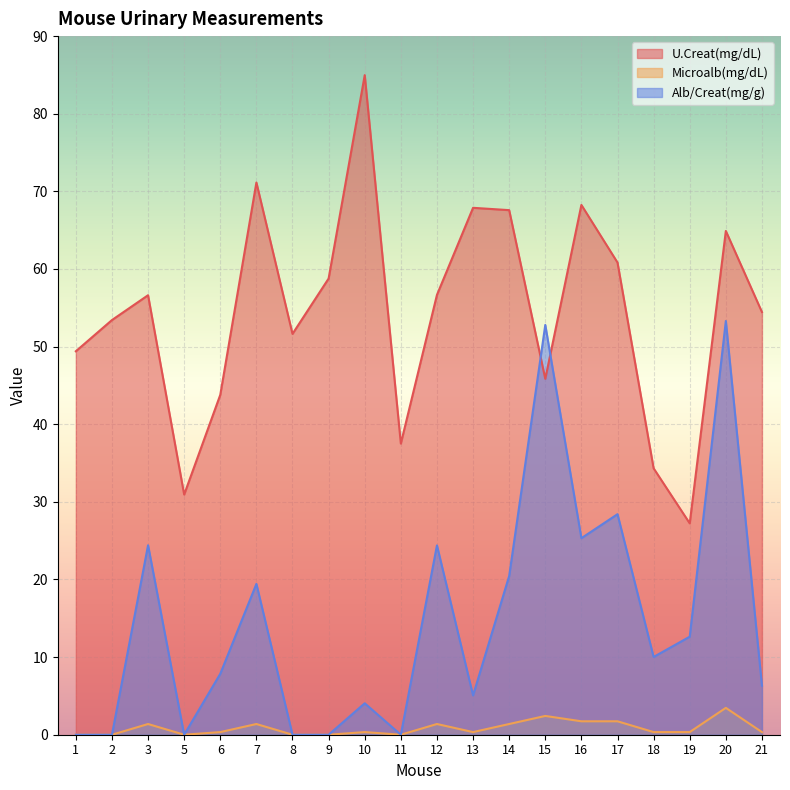

What is the average value of the Alb/Creat(mg/g) series?

14.7